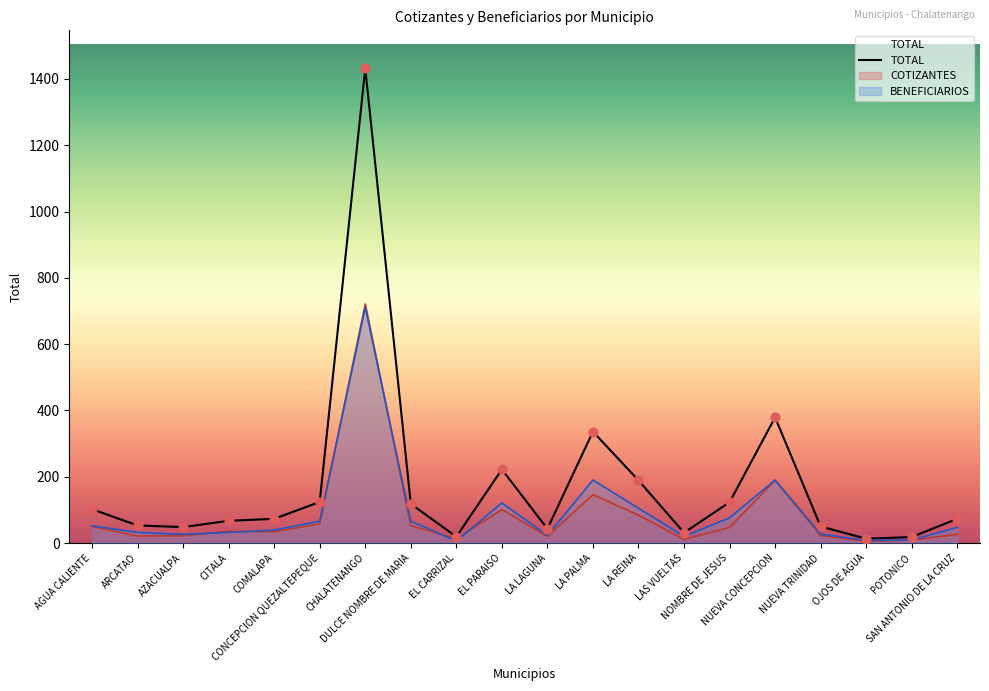

What is the ratio of the value at COMALAPA to the value at NUEVA CONCEPCION?

0.2